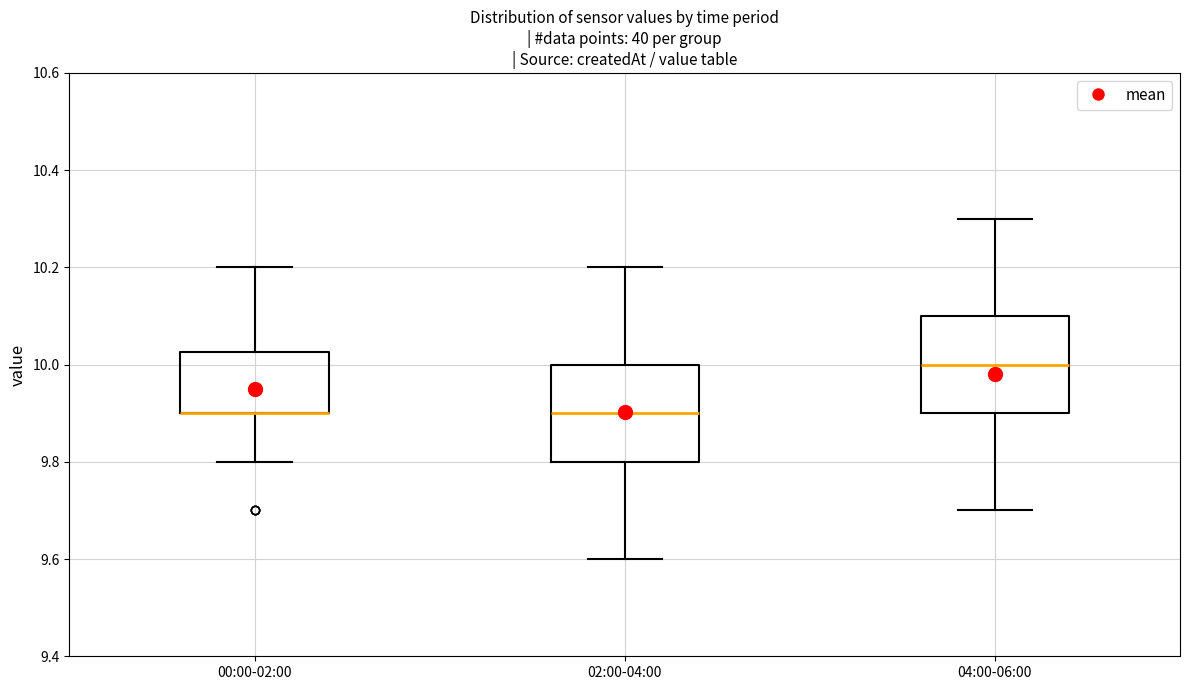

Where is the upper edge of the box for 04:00-06:00 on the y-axis? The values are not printed on the chart, so give them approximately, as read against the axis.

10.10